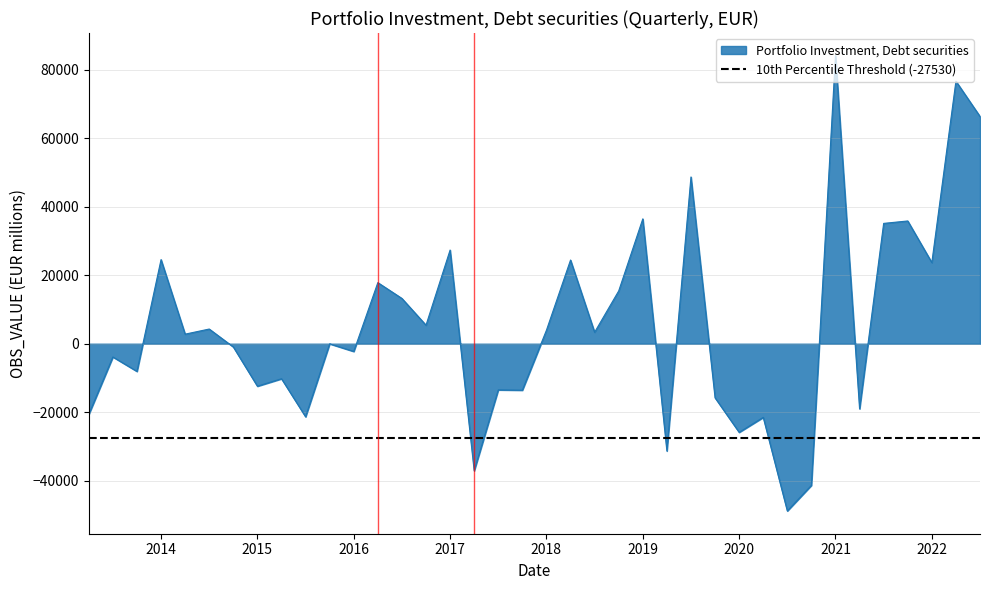

What is the smallest value displayed?

-48863.9